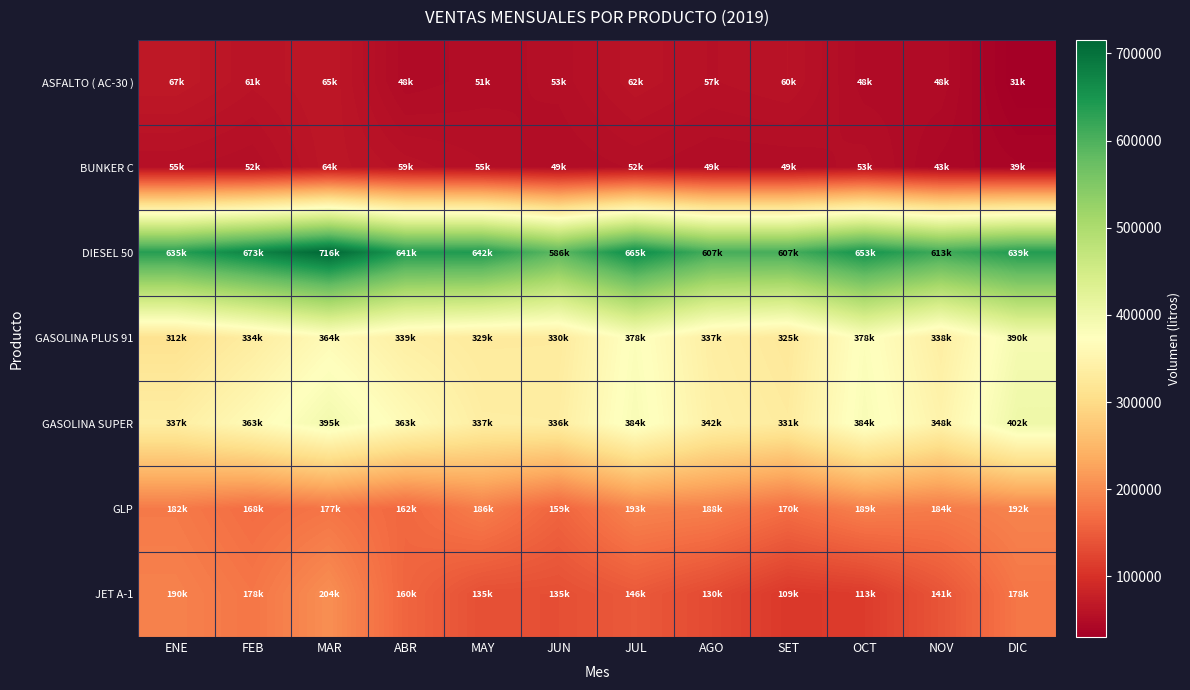

At how many categories does at least one series exceed 410446?

12